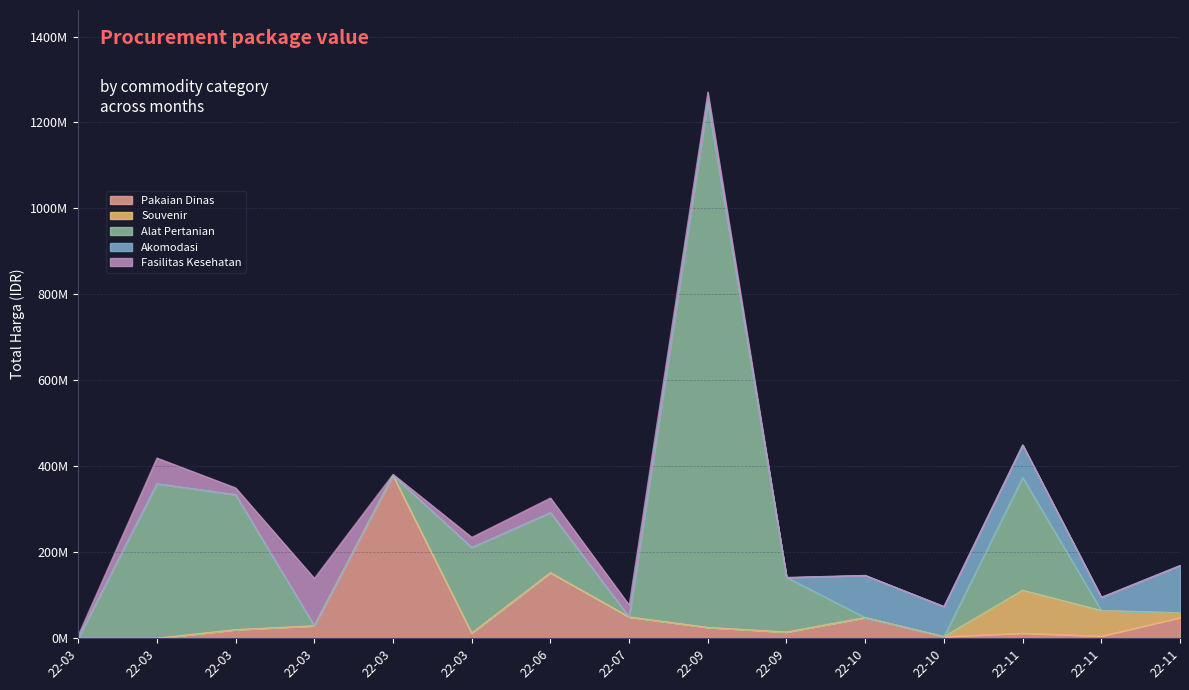

Between which two adjacent categories do Akomodasi and Souvenir first intersect?

2022-10-21 and 2022-11-05